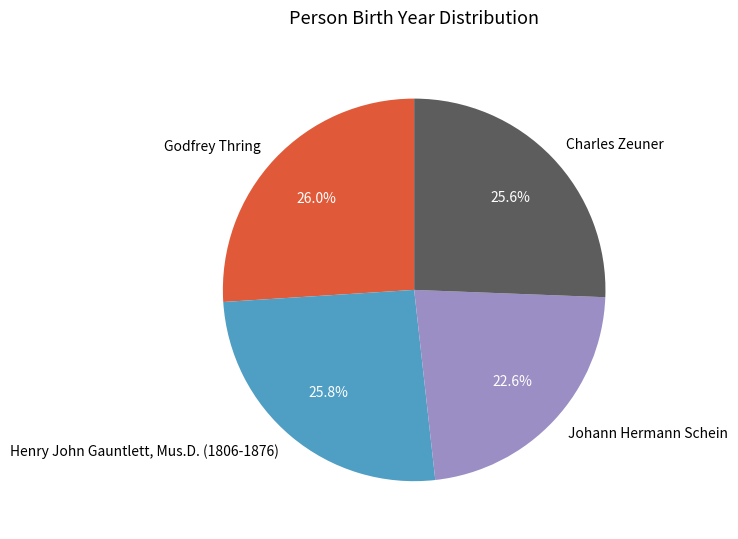

Which category has the smallest portion of the pie?

Johann Hermann Schein